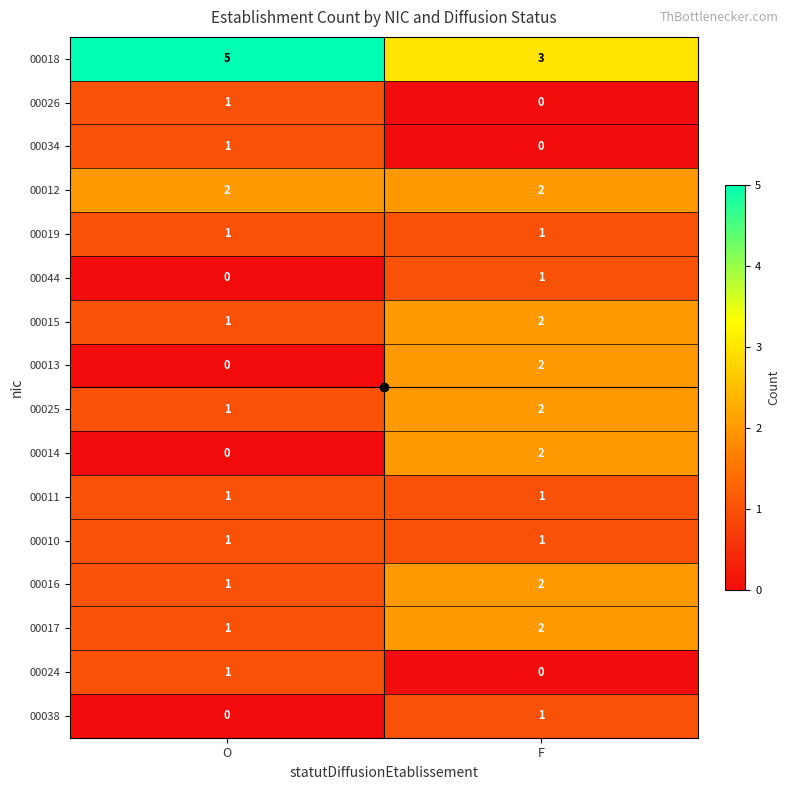

At which category is the sum across all series the highest?

F